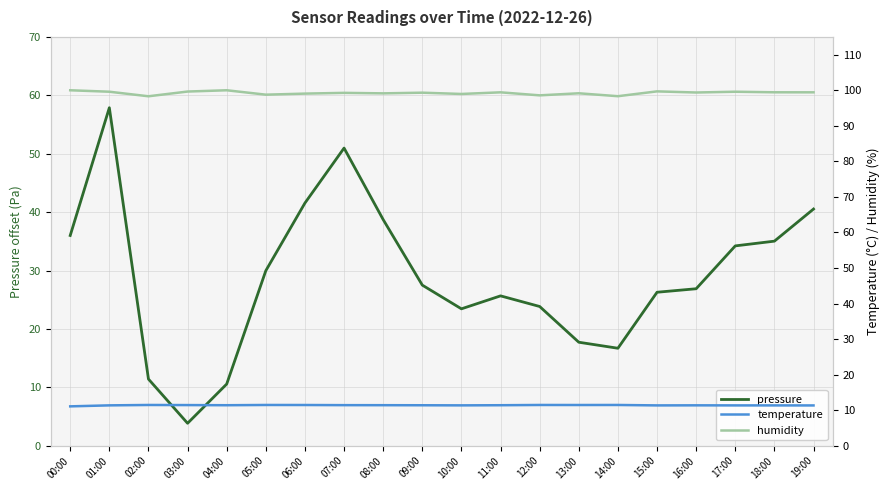

Rank the series by their maximum value, from highest to lowest.

humidity, pressure, temperature